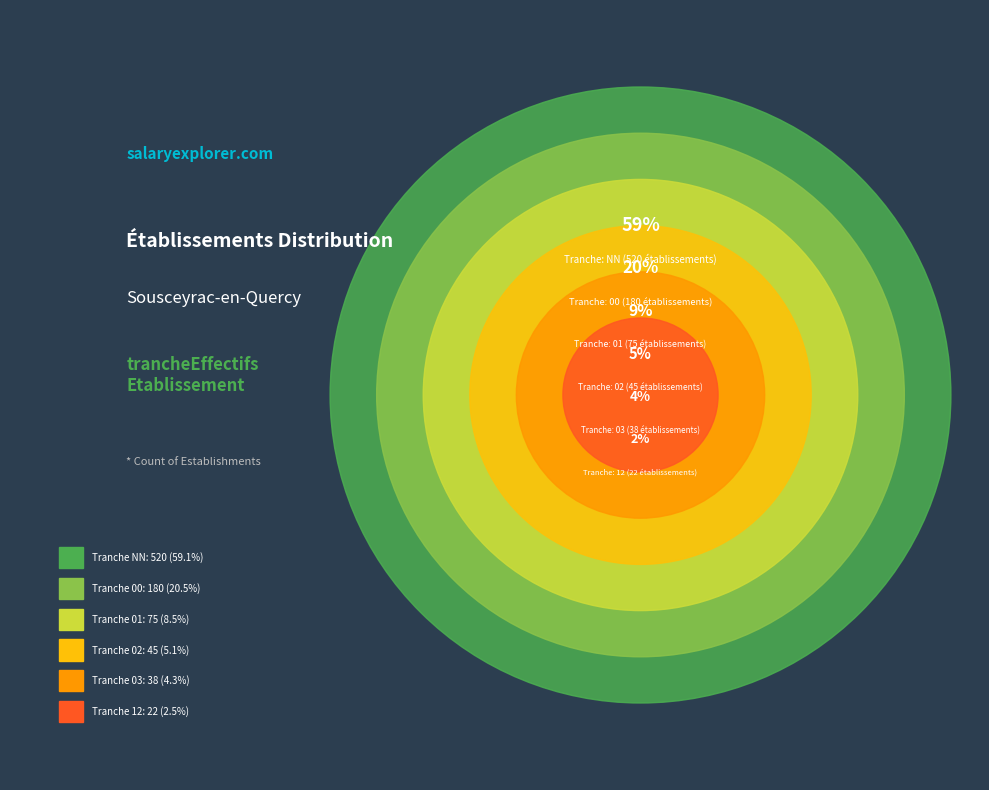

True or false: 00 accounts for 20% of the total.

True